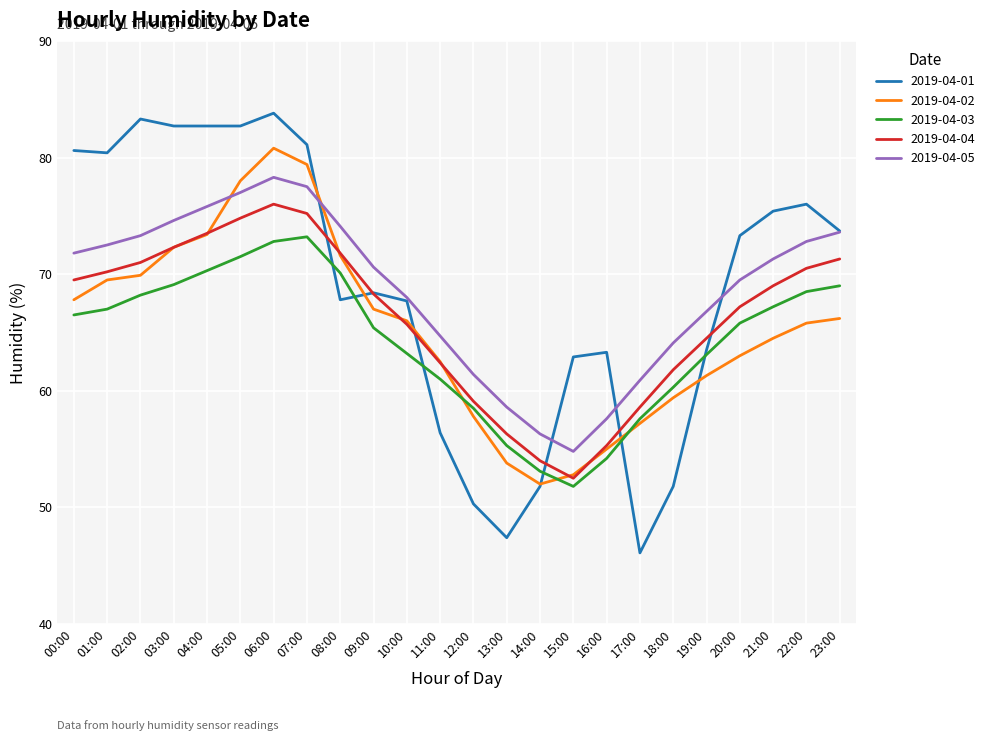

What is the total value across all series at 22:00?

353.6